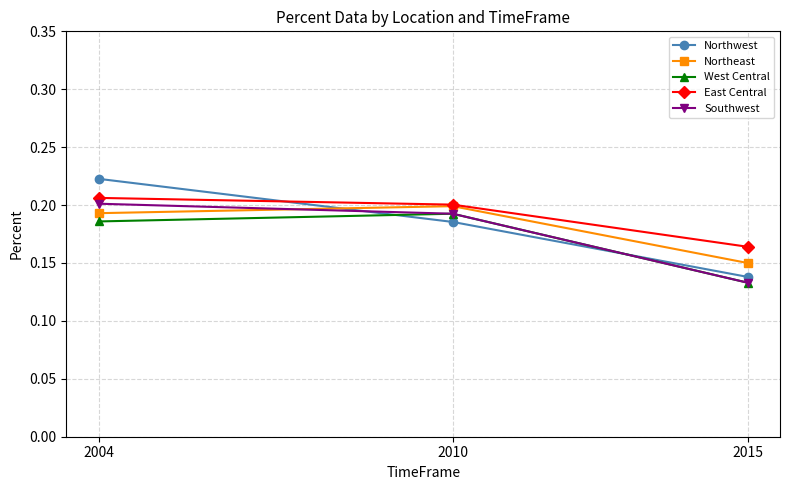

Which series changed the most between 2004 and 2015?

Northwest